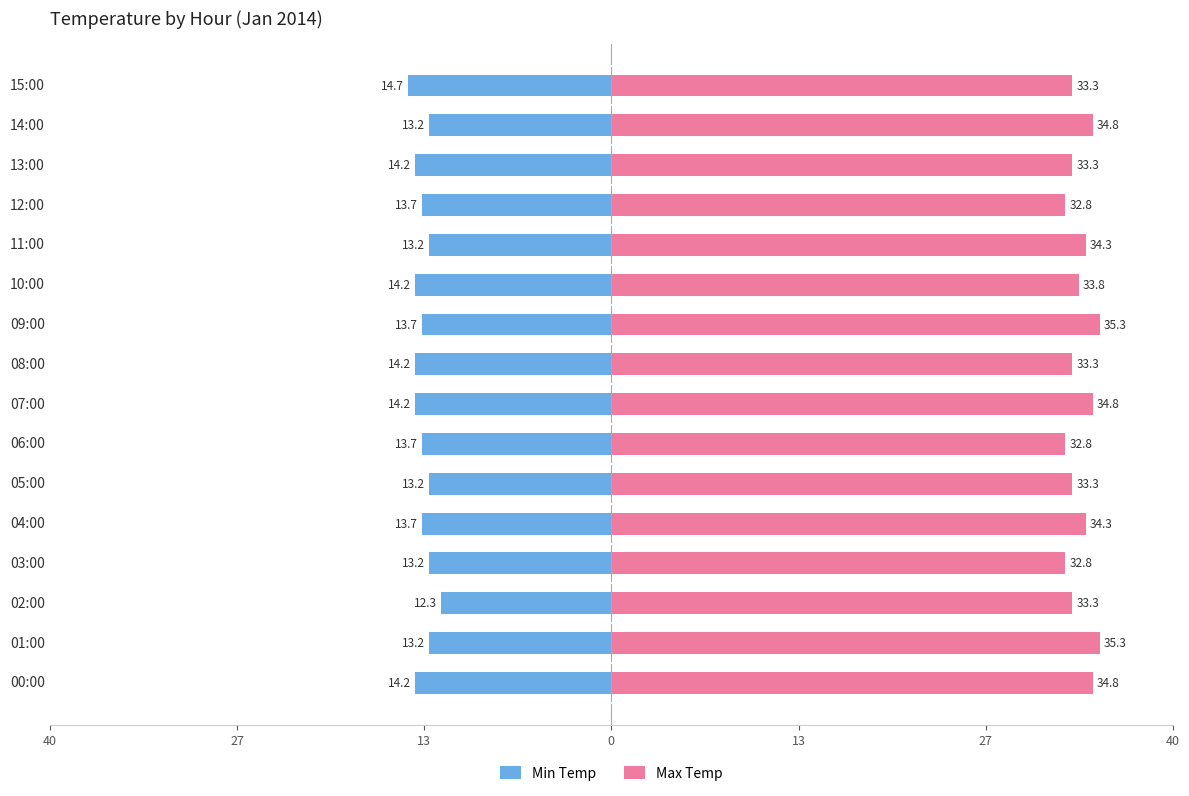

The value of Max Temp at 13:00 is 50.9. True or false?

False